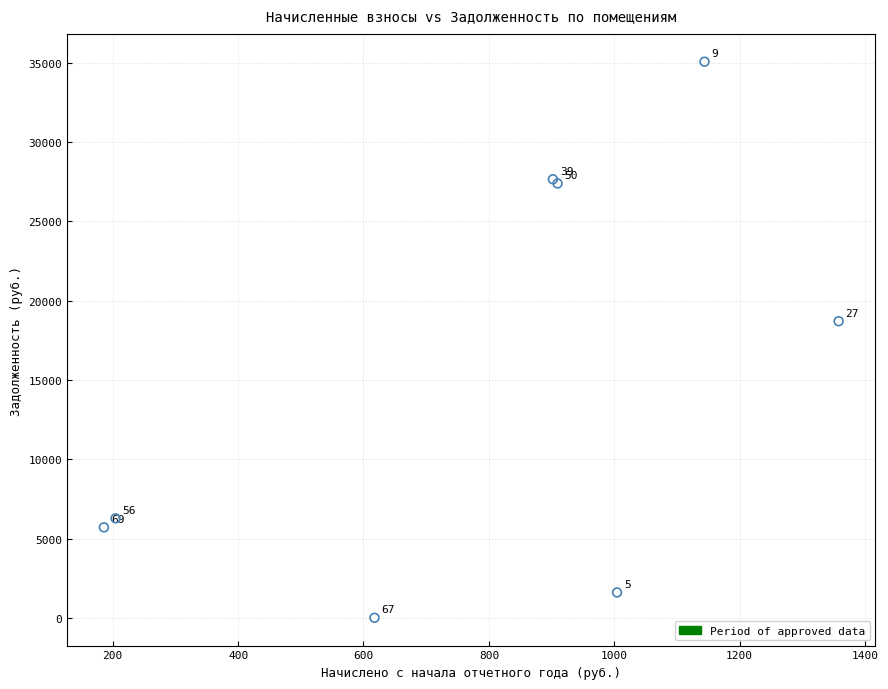

What Y value in the scatter plot is closest to 17538?

18706.3